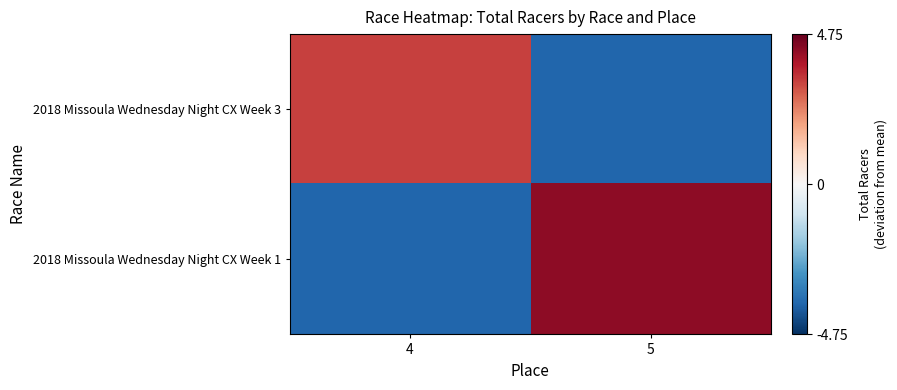

Reading right to left, what are all the values shown in this chart?

2018 Missoula Wednesday Night CX Week 3: 5=-3.8	4=3.2
2018 Missoula Wednesday Night CX Week 1: 5=4.2	4=-3.8